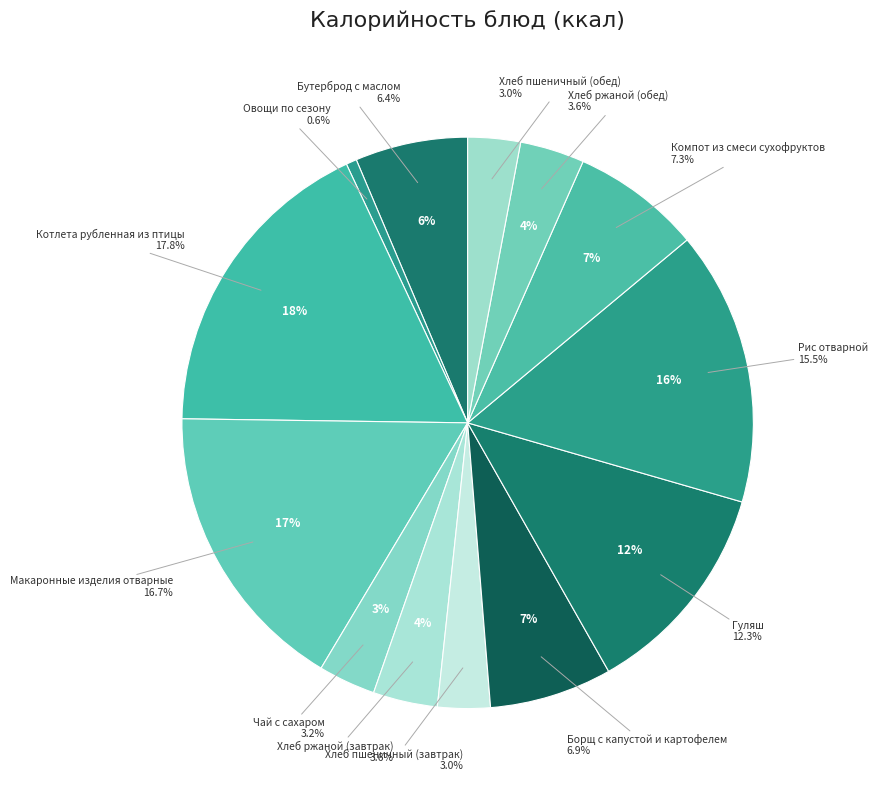

Combined, what portion of the pie is Борщ с капустой и картофелем and Хлеб ржаной (завтрак)?

10.6%